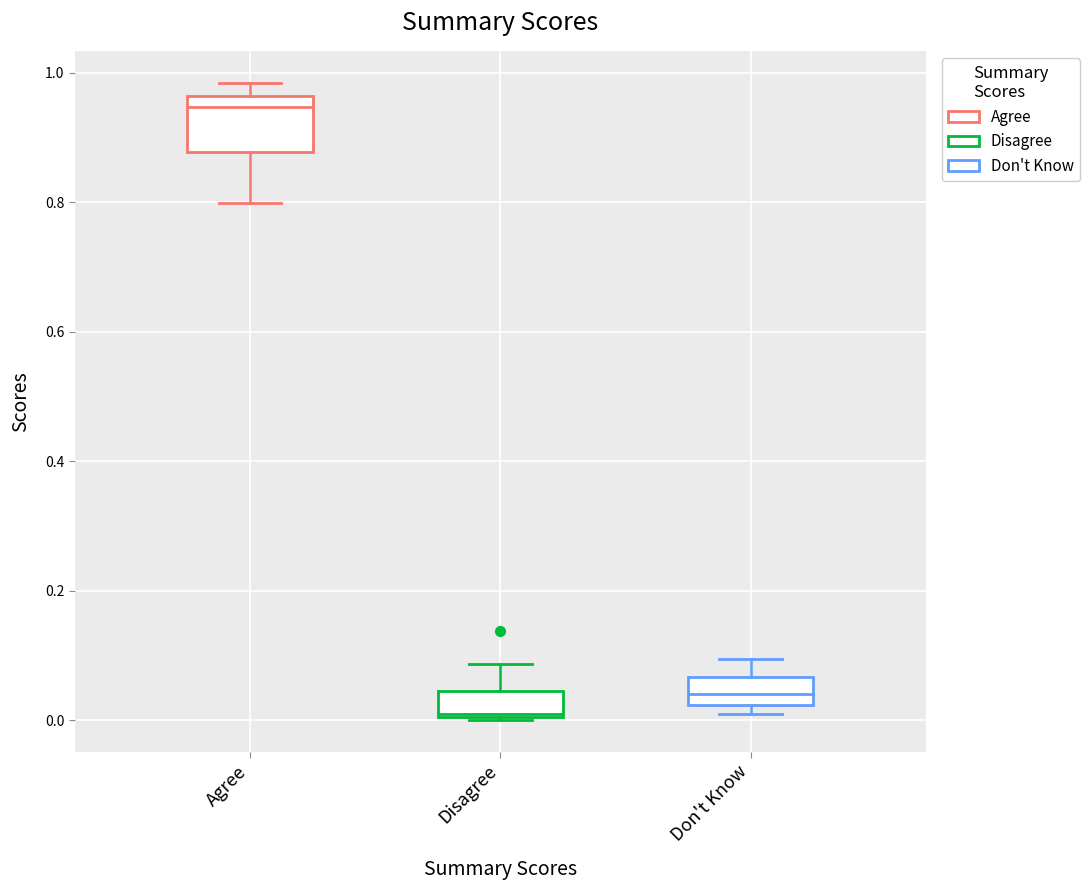

Comparing the boxes themselves (not the whiskers), which one is the tallest?

Agree